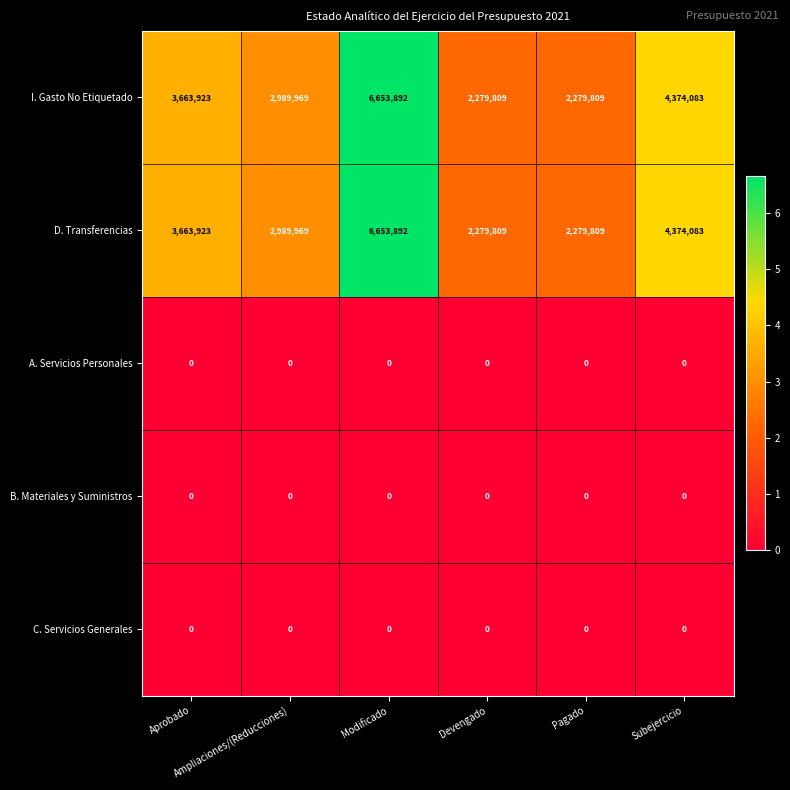

What is the average value of the I. Gasto No Etiquetado series?

3706914